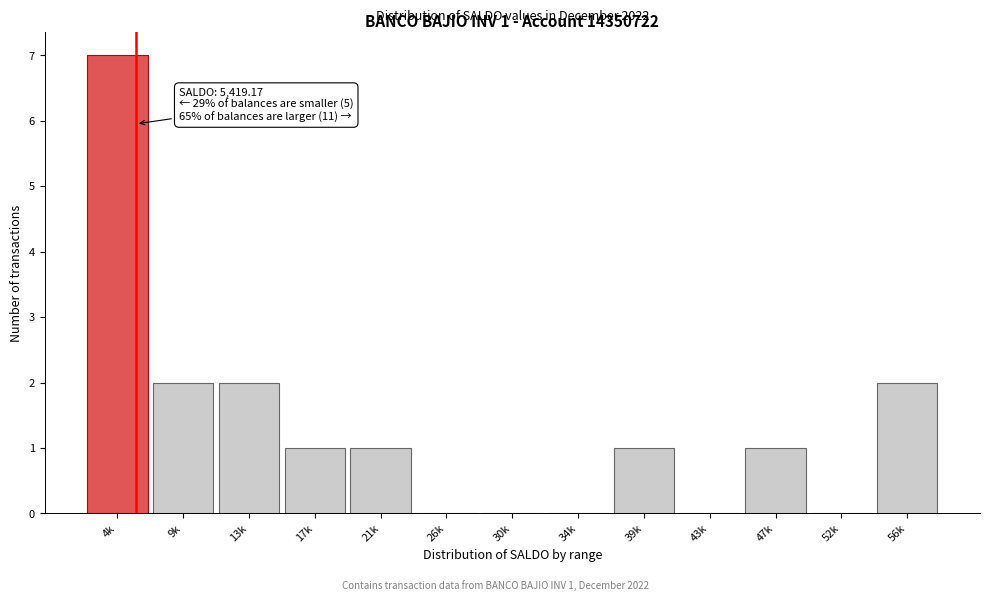

Reading right to left, transcribe all the data shown in this chart.

56k=2	52k=0	47k=1	43k=0	39k=1	34k=0	30k=0	26k=0	21k=1	17k=1	13k=2	9k=2	4k=7